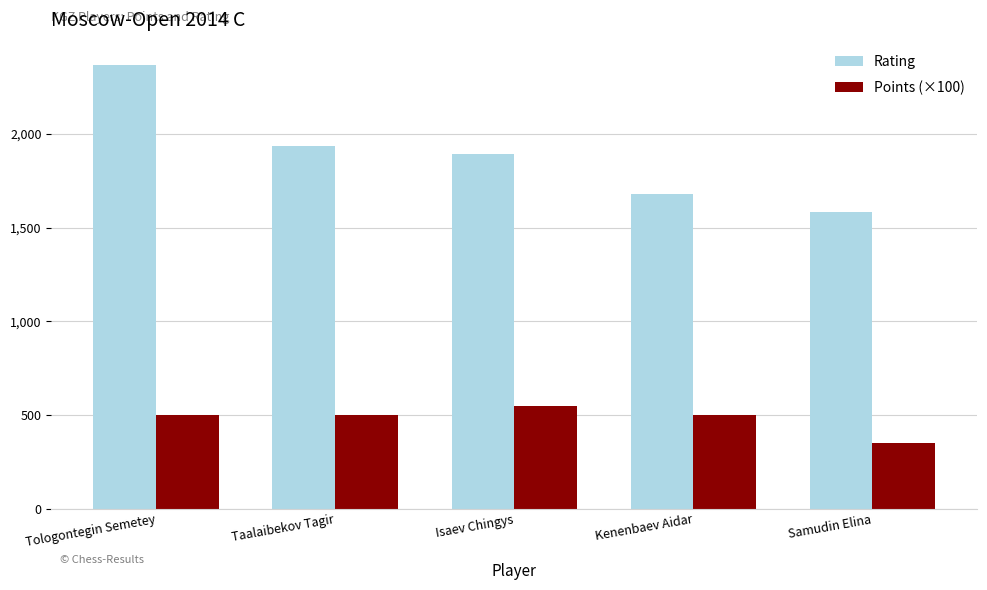

List the series in order of their overall mean, lowest first.

Points (×100), Rating